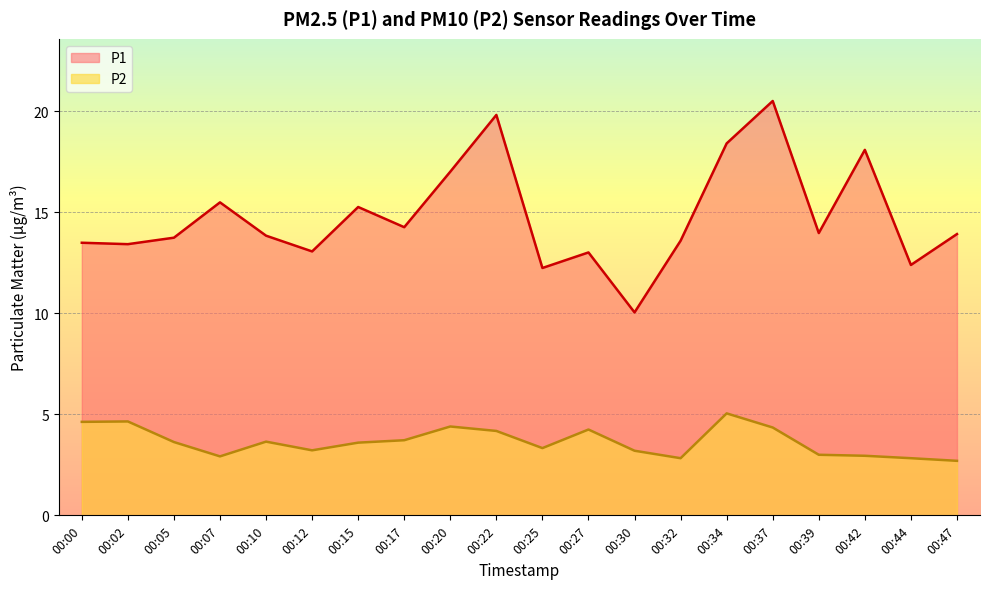

What is the total value across all series at 00:00?

18.1